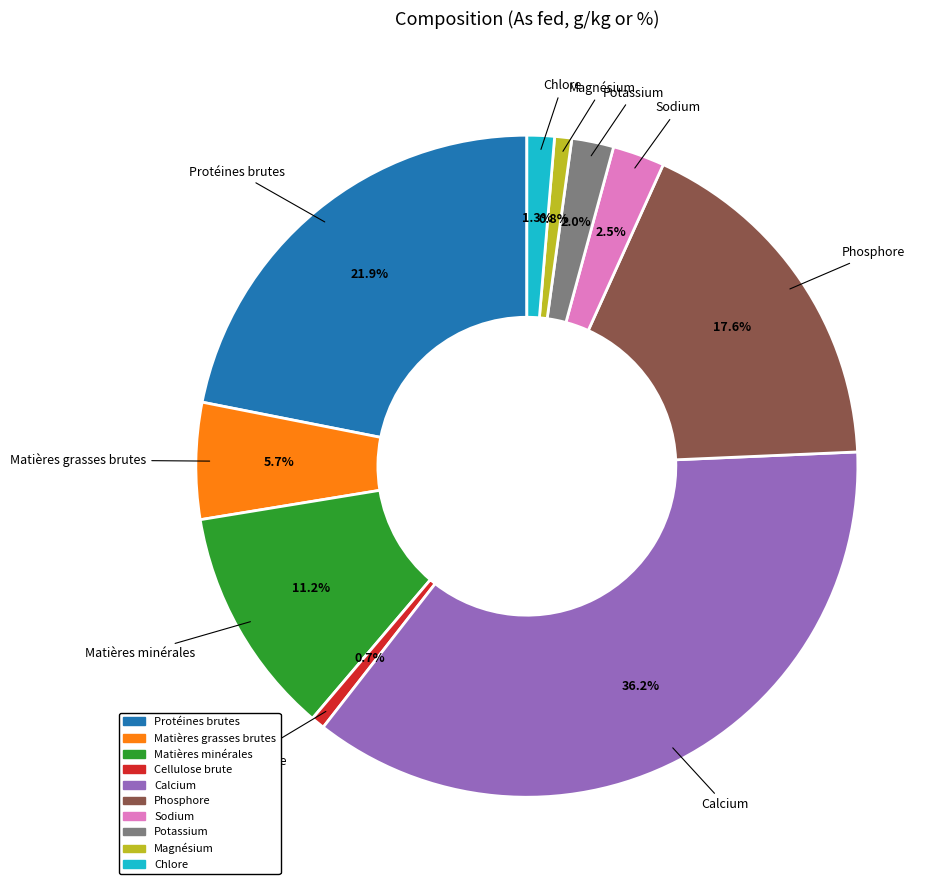

Combined, what portion of the pie is Matières grasses brutes and Magnésium?

6.5%